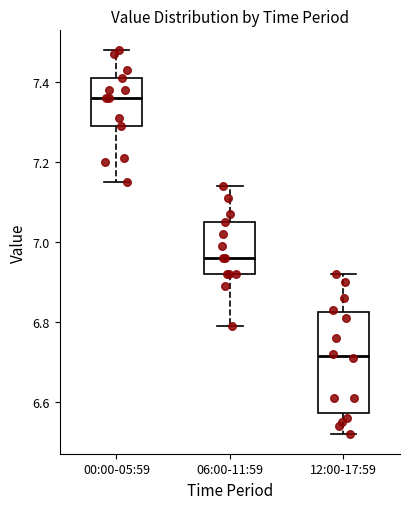

Reading left to right, transcribe this box plot: for each box, give where its median line is, the range the box spans, and where its two whiskers end, as read against the y-axis. The values are not printed on the chart, so give them approximately, as read against the axis.

00:00-05:59: median 7.36, box 7.30 to 7.42, whiskers 7.16 to 7.48
06:00-11:59: median 6.96, box 6.92 to 7.06, whiskers 6.80 to 7.14
12:00-17:59: median 6.72, box 6.58 to 6.82, whiskers 6.52 to 6.92